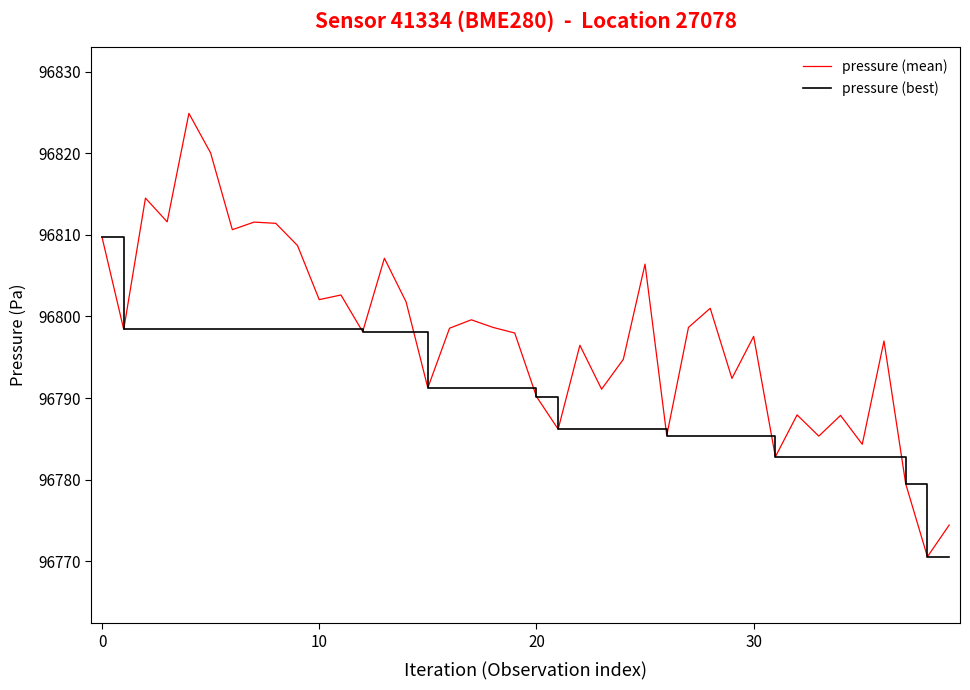

Rank the series by their average value, from lowest to highest.

pressure (best), pressure (mean)